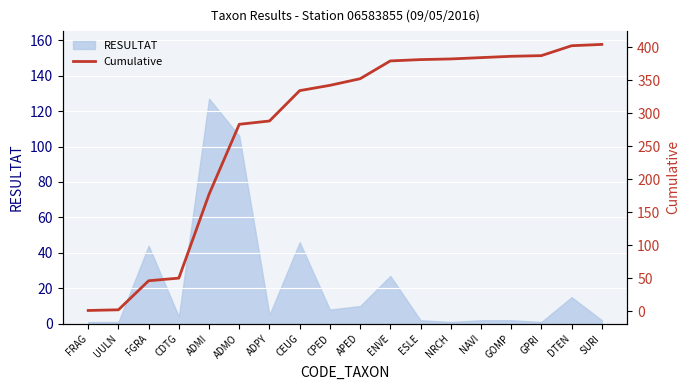

What value does the RESULTAT series have at CEUG?

46